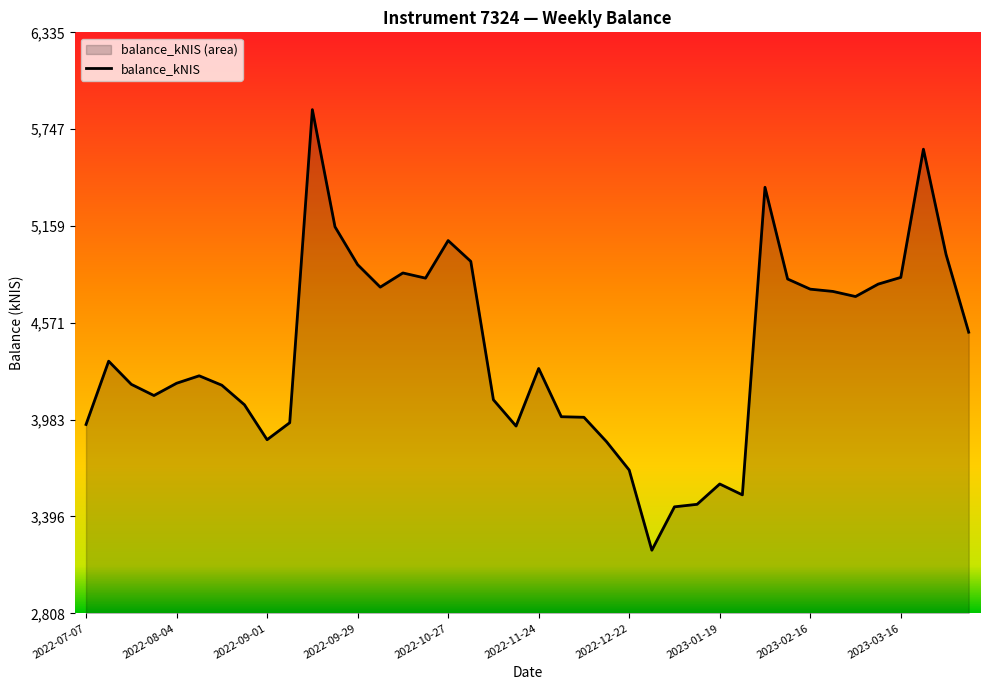

What is the greatest value displayed?

5865.3